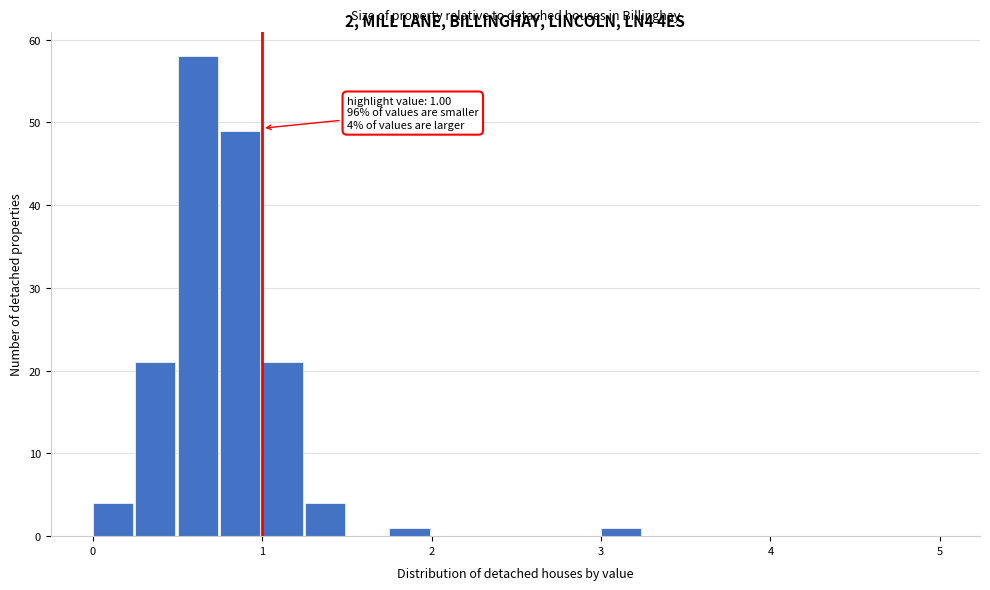

Read against the x-axis, roughly where is the centre of the tallest bar?

0.6